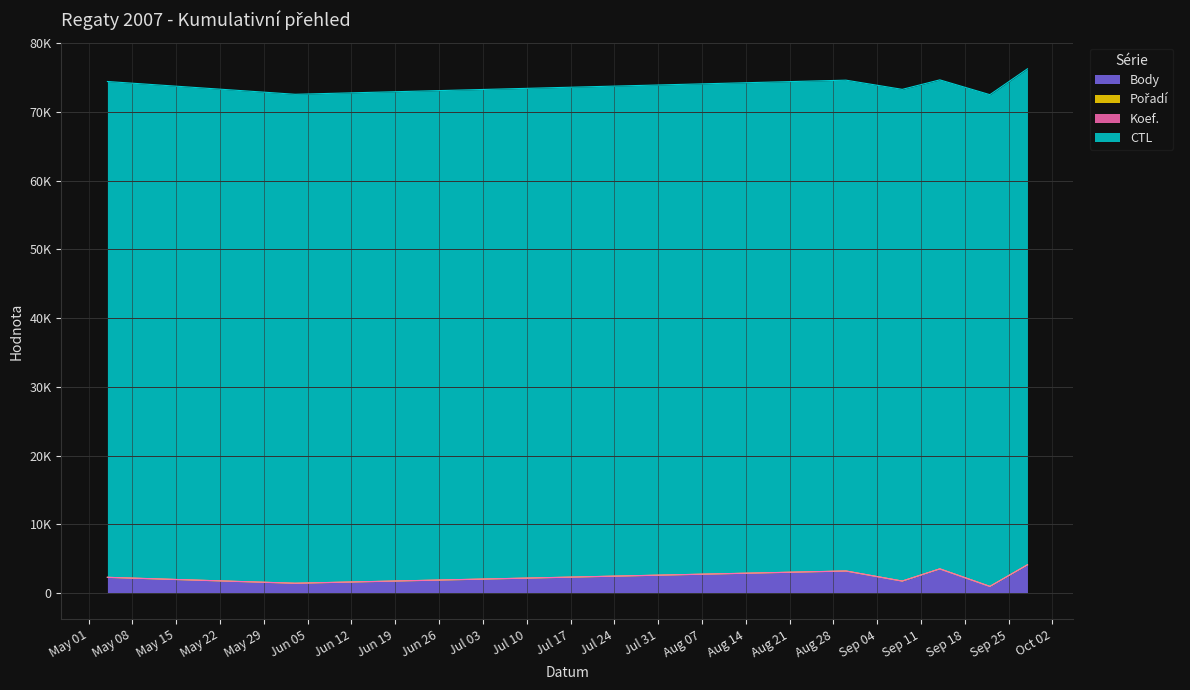

What is the sum of all Body values?

17199